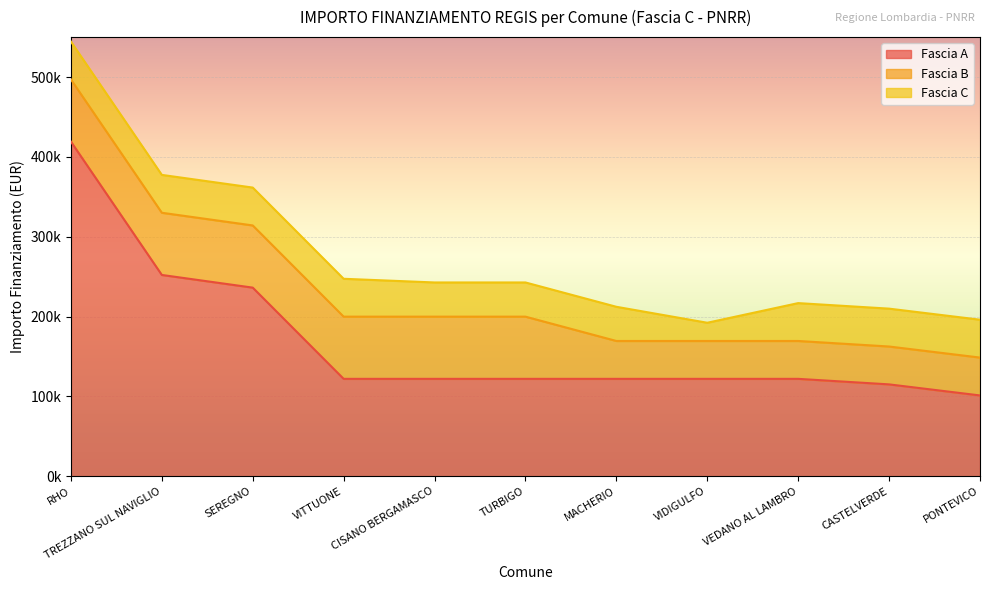

At VEDANO AL LAMBRO, list the series in order from largest to smallest.

Fascia A, Fascia B, Fascia C